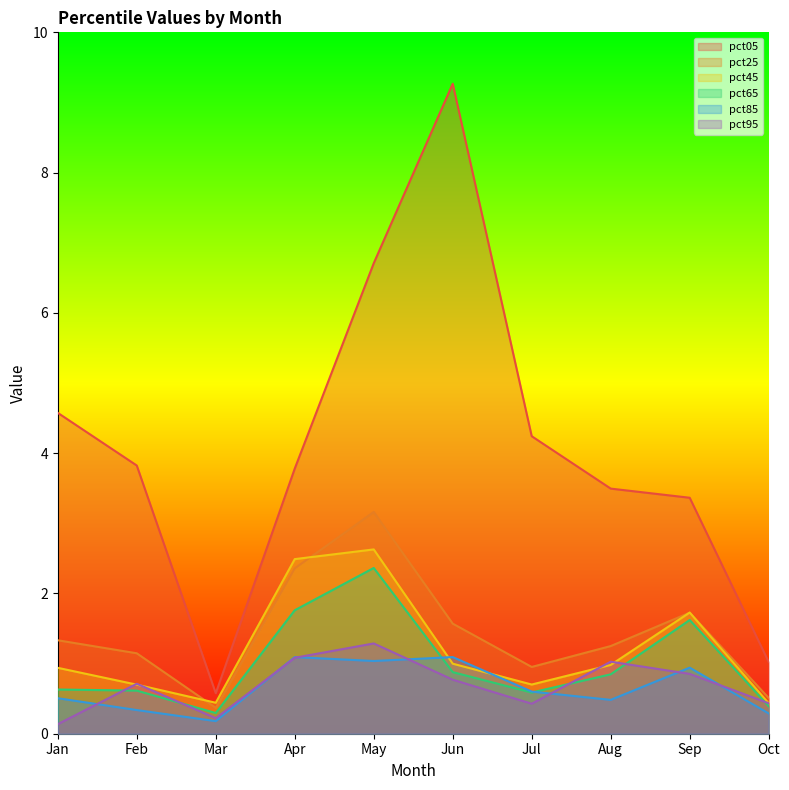

List the labels in order of pct65 value, smallest first.

Mar, Oct, Jul, Feb, Jan, Aug, Jun, Sep, Apr, May